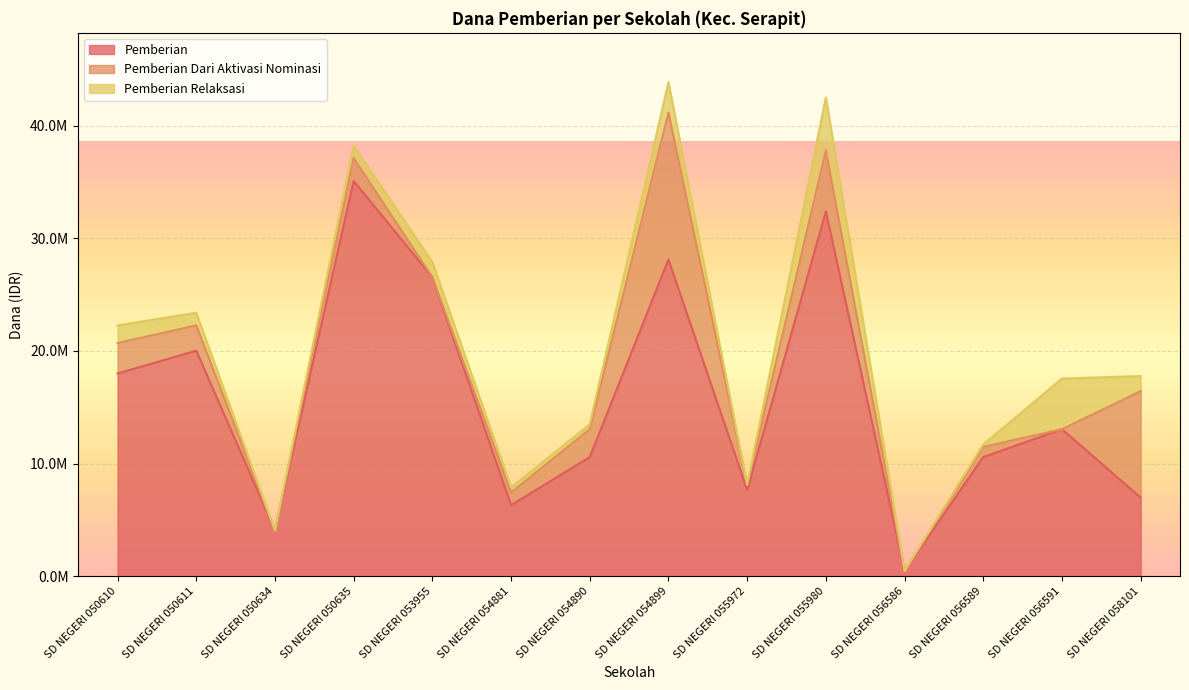

How many lines are shown in the chart?

3